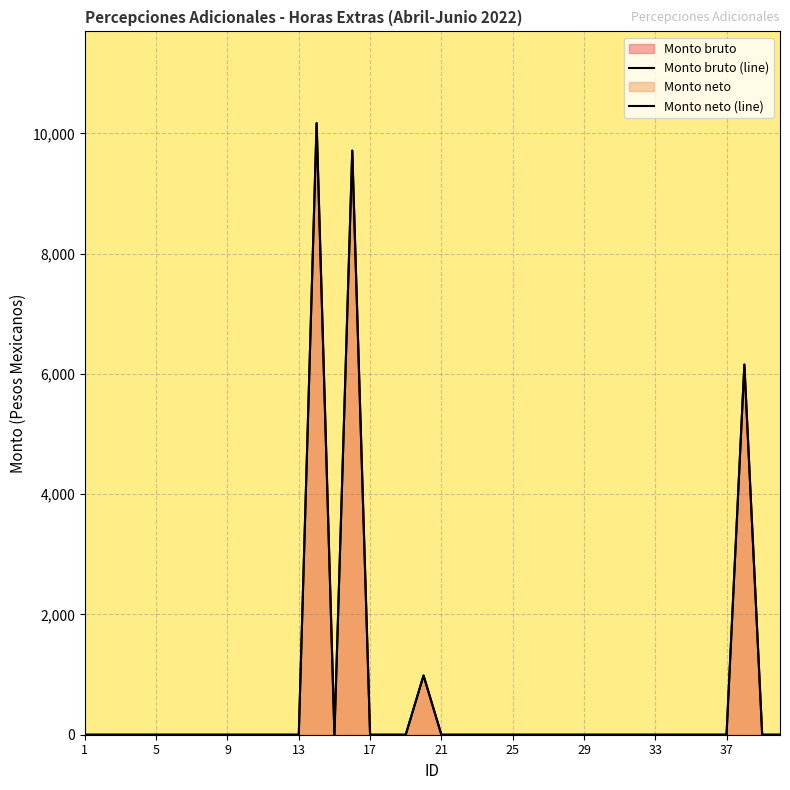

How many lines are shown in the chart?

2